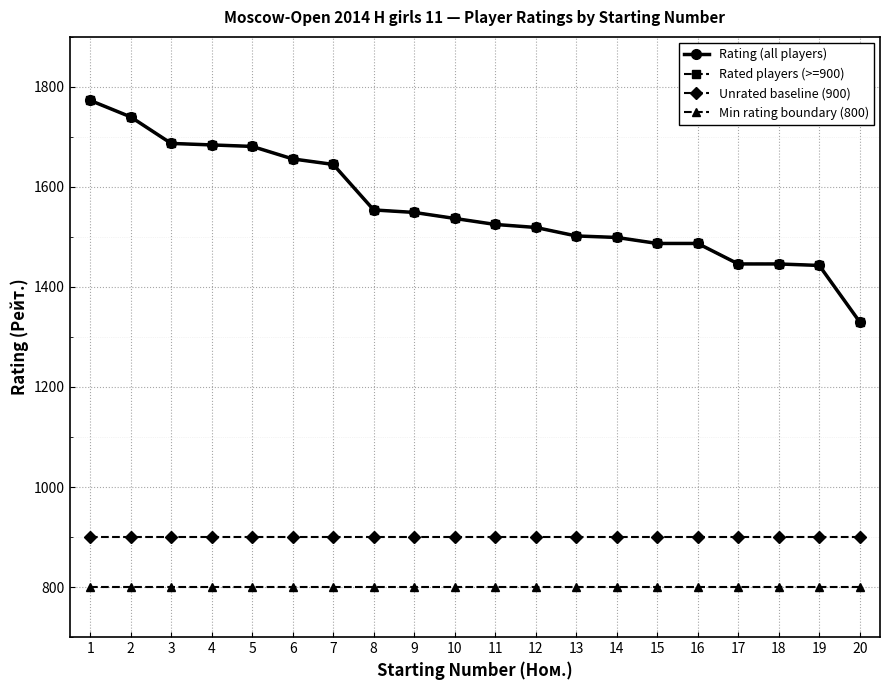

True or false: Unrated baseline (900) has a value of 206 at 14.

False